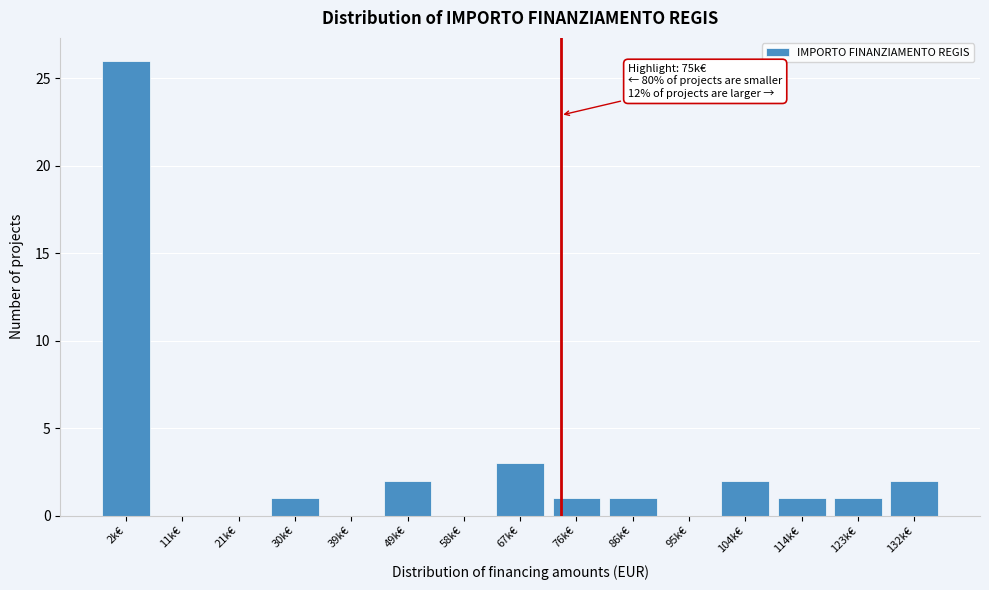

Reading right to left, transcribe all the data shown in this chart.

132k€=2	123k€=1	114k€=1	104k€=2	95k€=0	86k€=1	76k€=1	67k€=3	58k€=0	49k€=2	39k€=0	30k€=1	21k€=0	11k€=0	2k€=26